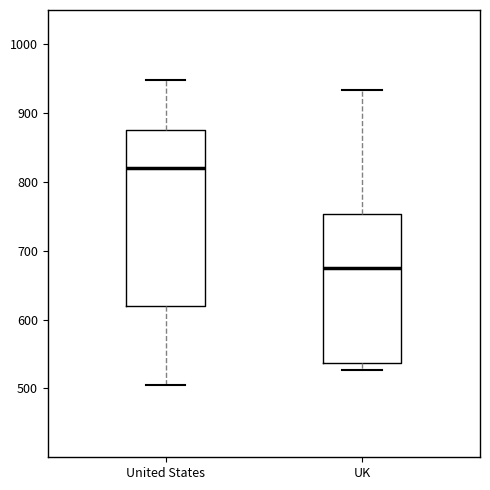

Reading left to right, read every box against the y-axis: the position of its median line, the range the box covers, and the ends of its whiskers. The values are not printed on the chart, so give them approximately, as read against the axis.

United States: median 820, box 620 to 880, whiskers 510 to 950
UK: median 680, box 540 to 750, whiskers 530 to 930